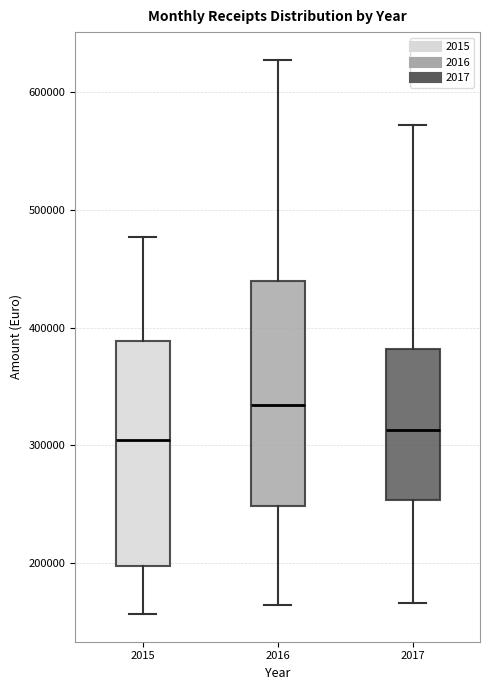

Reading left to right, read every box against the y-axis: the position of its median line, the range the box covers, and the ends of its whiskers. The values are not printed on the chart, so give them approximately, as read against the axis.

2015: median 300000, box 200000 to 390000, whiskers 160000 to 480000
2016: median 330000, box 250000 to 440000, whiskers 160000 to 630000
2017: median 310000, box 250000 to 380000, whiskers 170000 to 570000